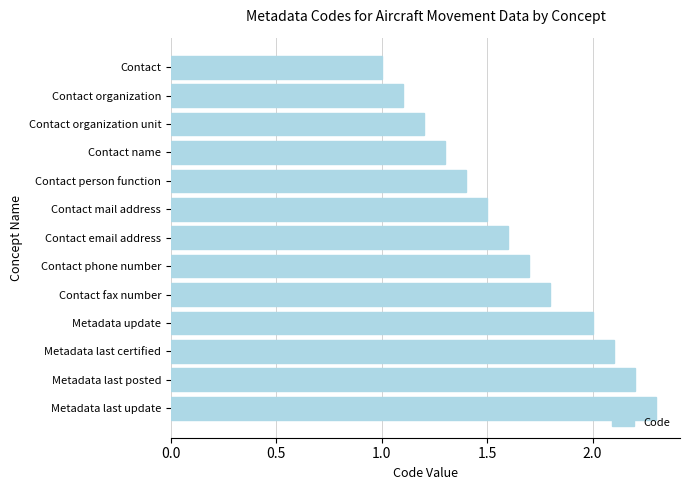

What is the label of the 5th bar from the bottom?

Contact fax number